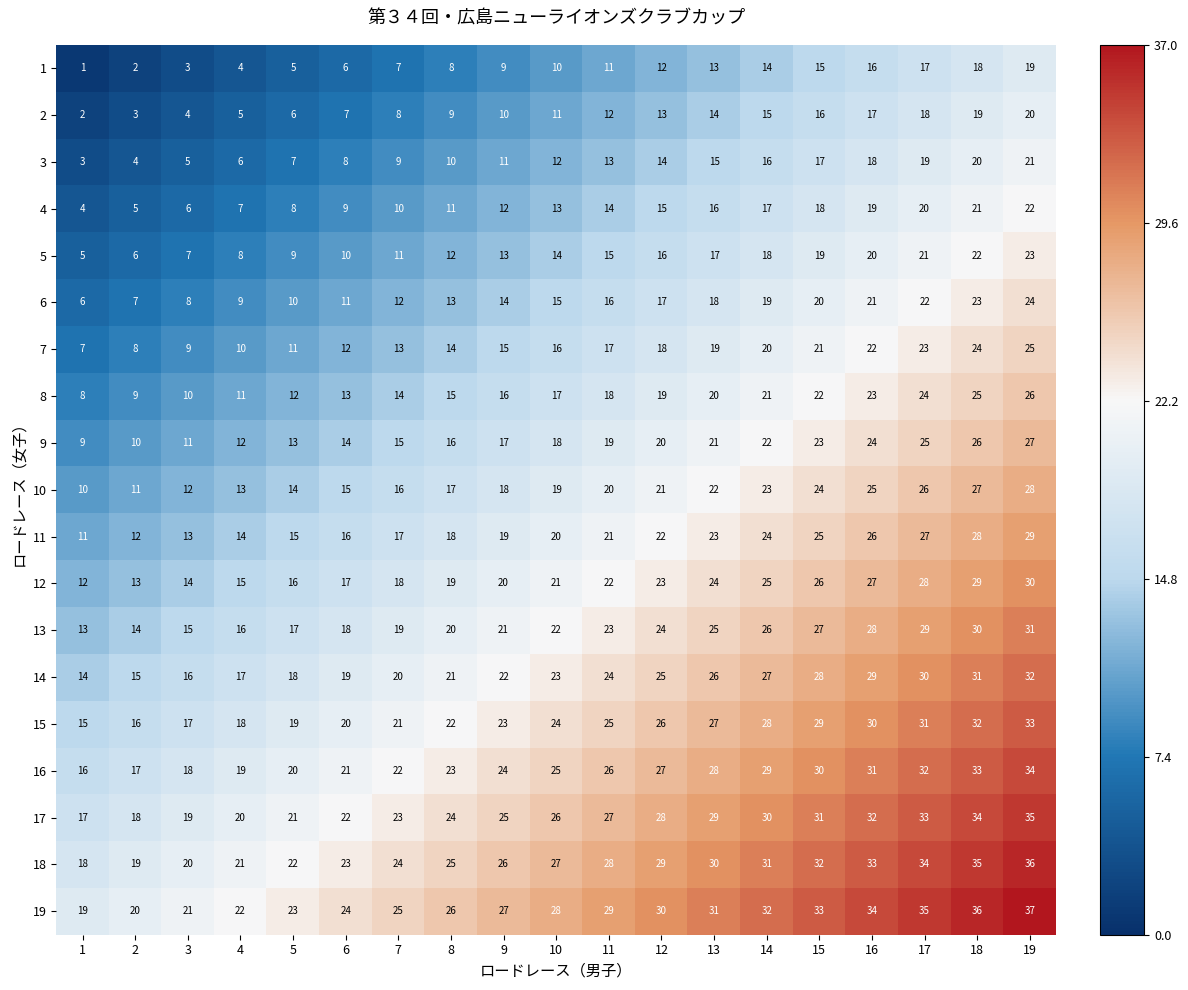

Is it true that 15 equals 25 at 5?

False